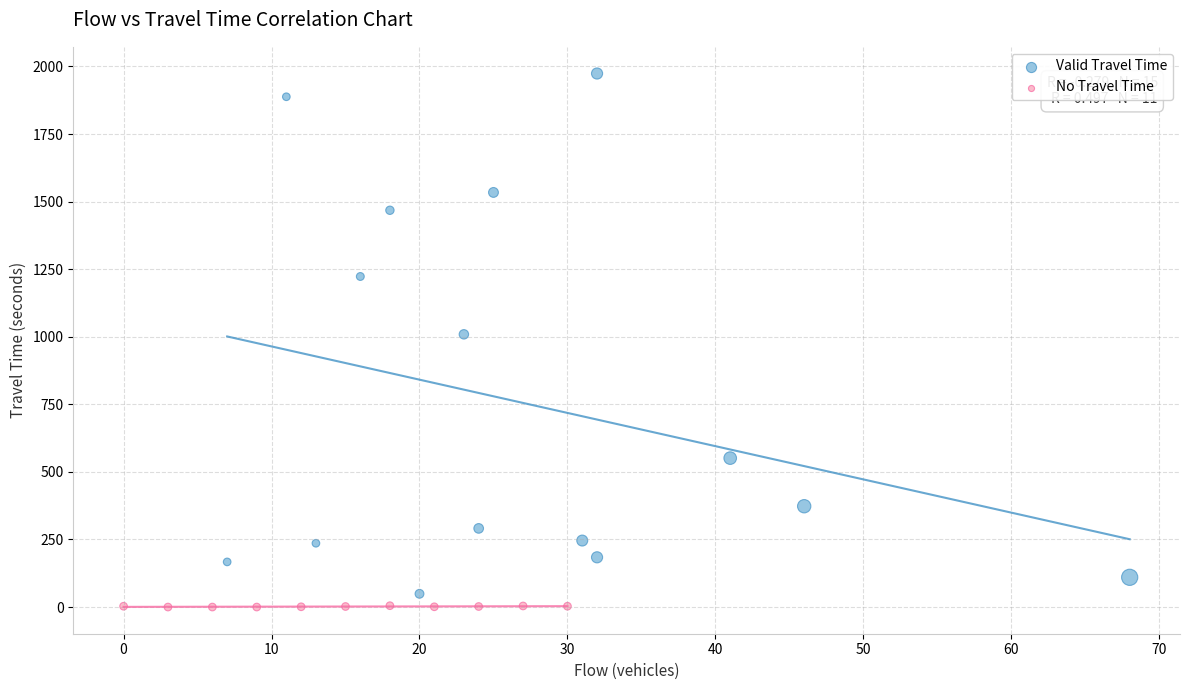

What are all the series names shown in the legend?

Valid Travel Time, No Travel Time